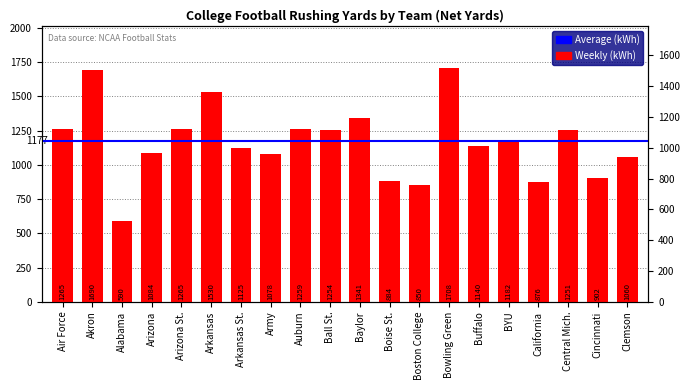

Rank the categories by value from highest to lowest.

Bowling Green, Akron, Arkansas, Baylor, Air Force, Arizona St., Auburn, Ball St., Central Mich., BYU, Buffalo, Arkansas St., Arizona, Army, Clemson, Cincinnati, Boise St., California, Boston College, Alabama